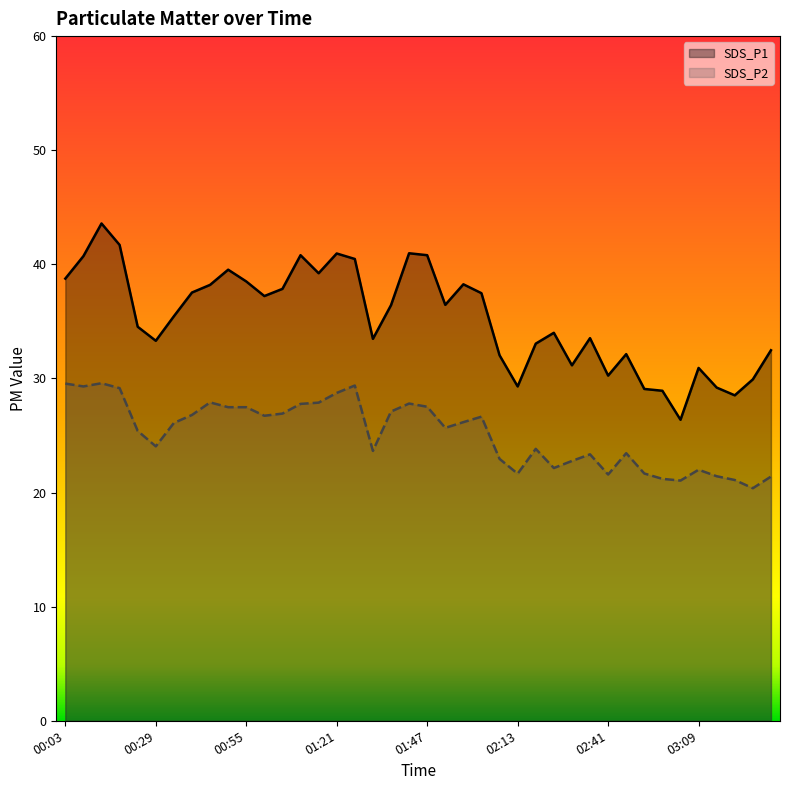

Rank the series at 18 from highest to lowest value.

SDS_P1, SDS_P2